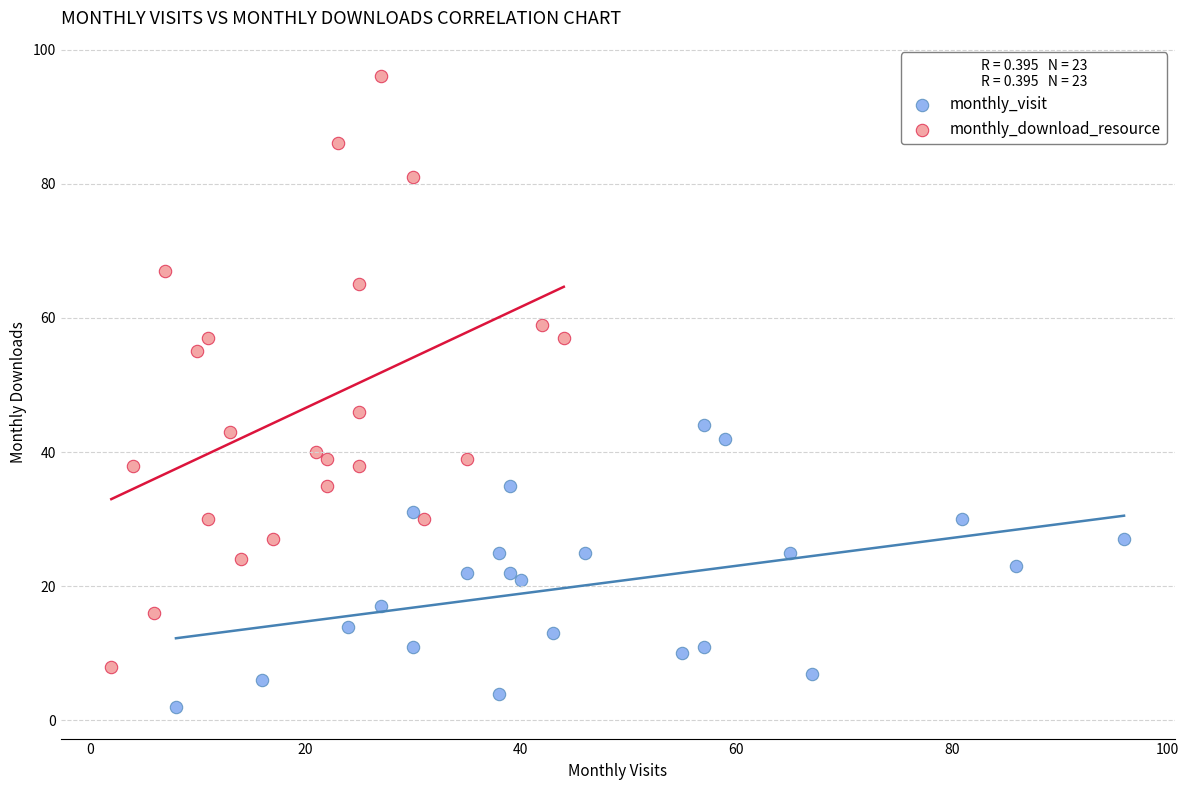

Which series has the largest Y range (max minus min)?

monthly_download_resource